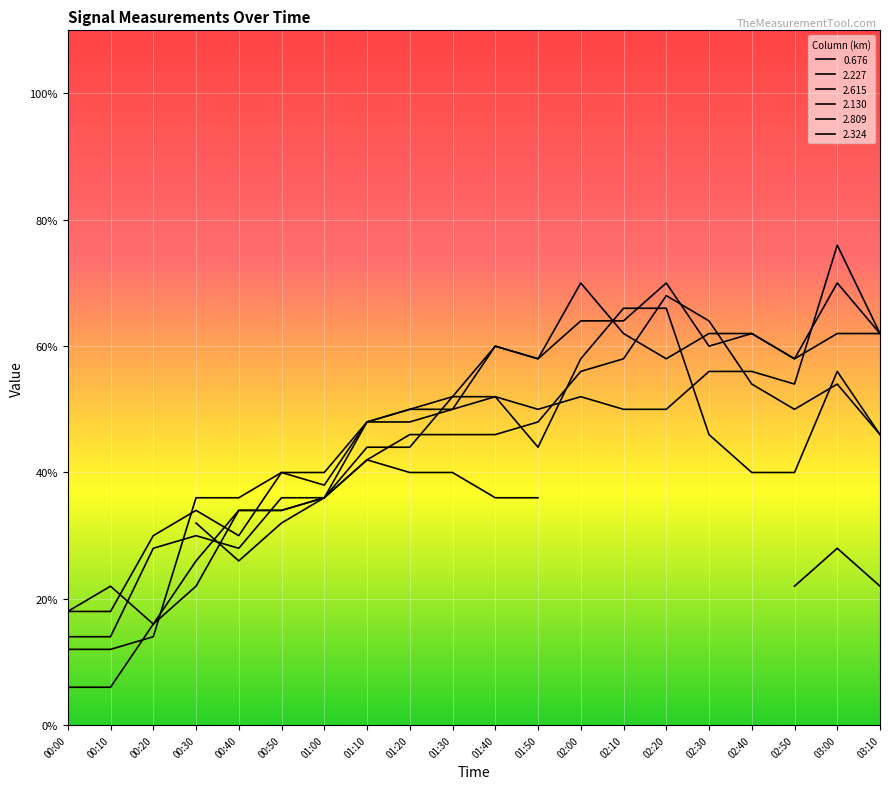

Which category has the lowest value in the 2.227 series?

00:00